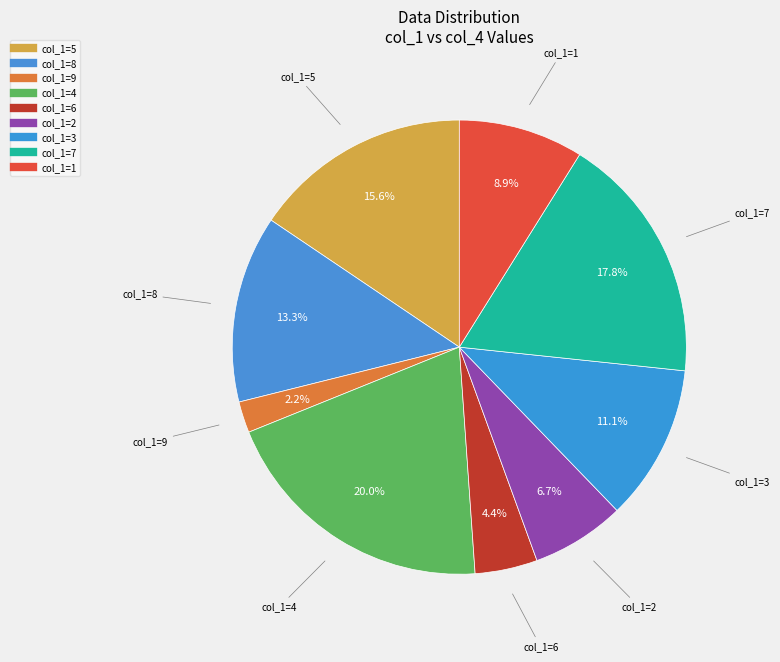

How many slices are in this pie chart?

9